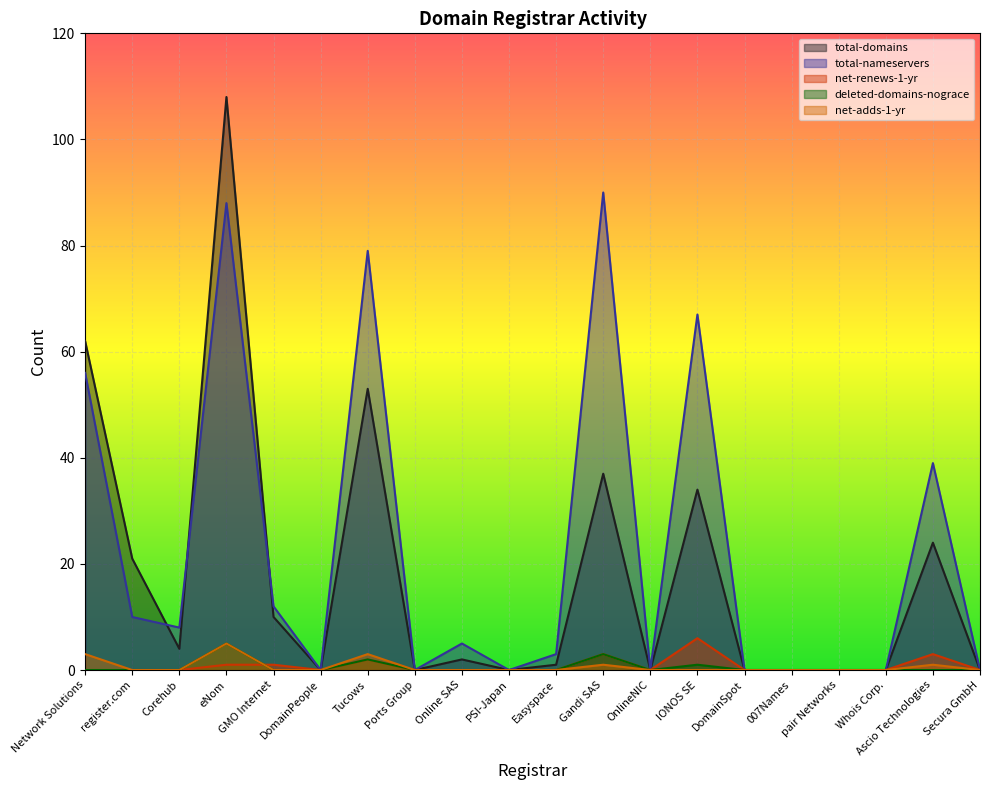

Which category has the highest value in the total-nameservers series?

Gandi SAS